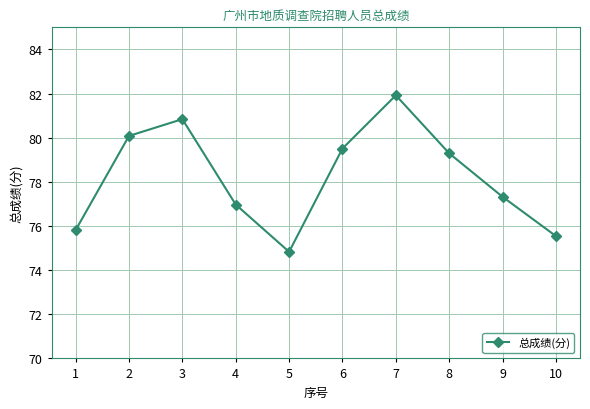

Where is the data nearest to the value 78?

9